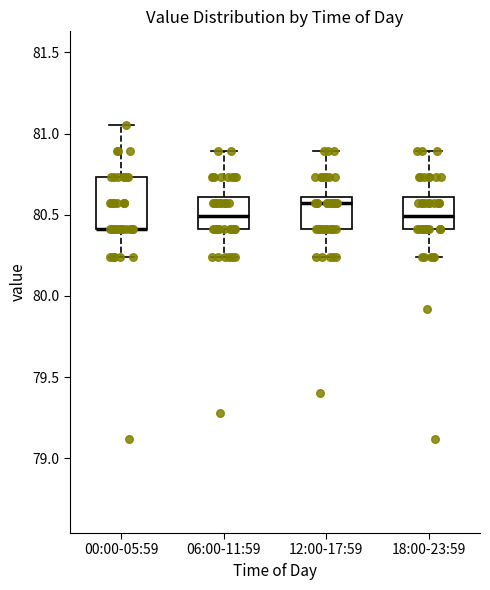

Reading left to right, read every box against the y-axis: the position of its median line, the range the box covers, and the ends of its whiskers. The values are not printed on the chart, so give them approximately, as read against the axis.

00:00-05:59: median 80.40 (drawn on the box's lower edge), box 80.40 to 80.75, whiskers 80.25 to 81.05
06:00-11:59: median 80.50, box 80.40 to 80.60, whiskers 80.25 to 80.90
12:00-17:59: median 80.55, box 80.40 to 80.60, whiskers 80.25 to 80.90
18:00-23:59: median 80.50, box 80.40 to 80.60, whiskers 80.25 to 80.90